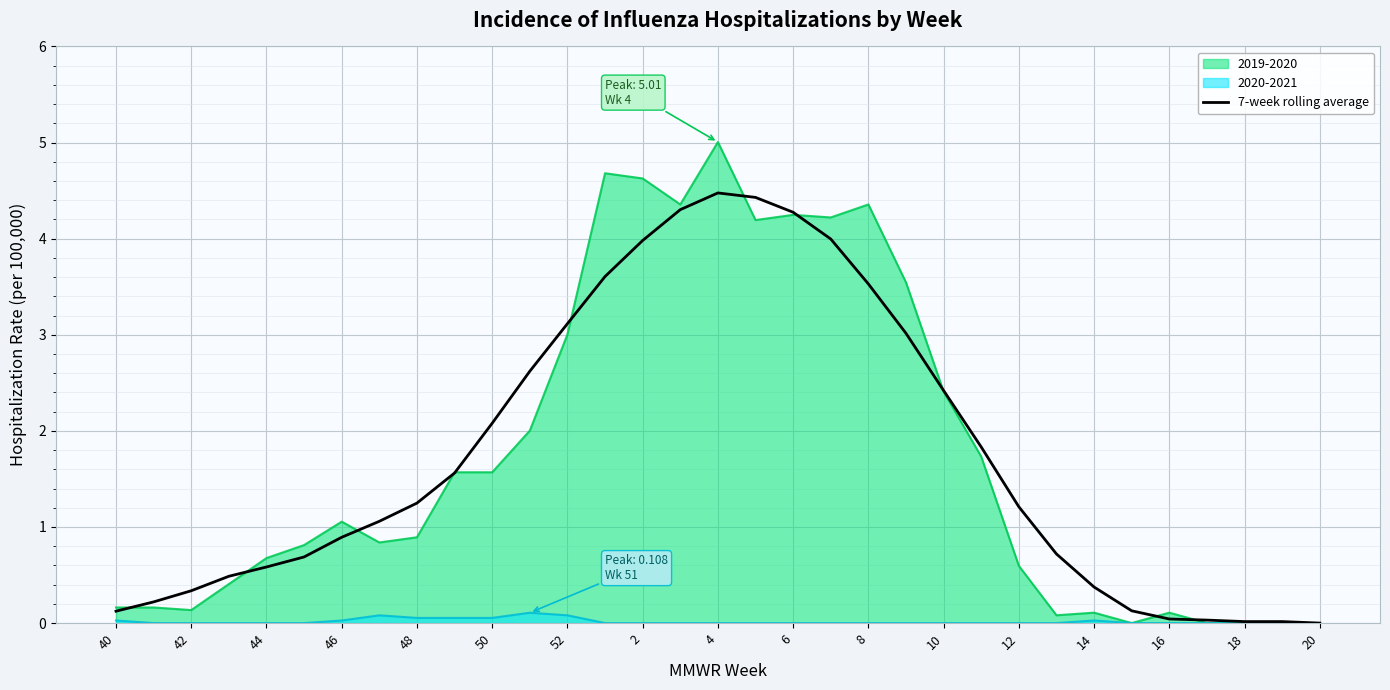

List the series in order of their peak value, highest first.

2019-2020, 7-week rolling average, 2020-2021